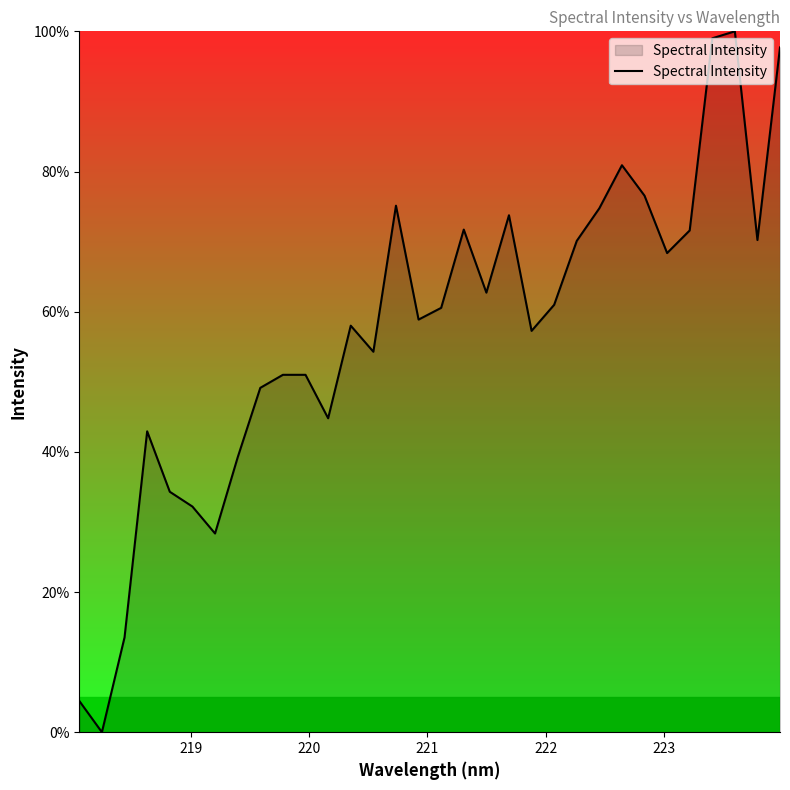

What is the greatest value displayed?

100.0